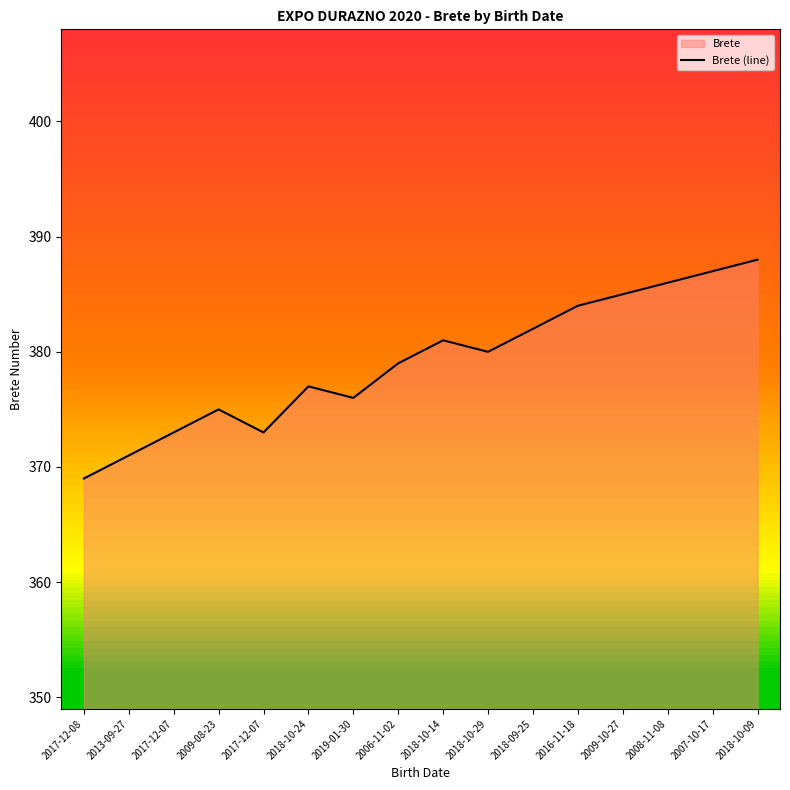

At which label does the data first exceed 380?

2018-10-14